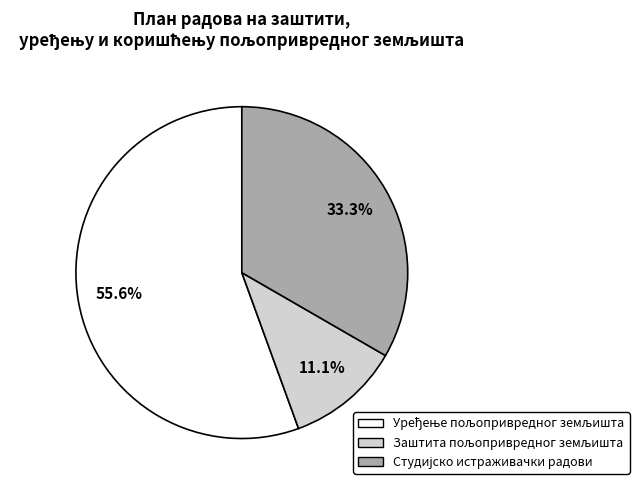

Is there a majority slice in this chart?

Yes